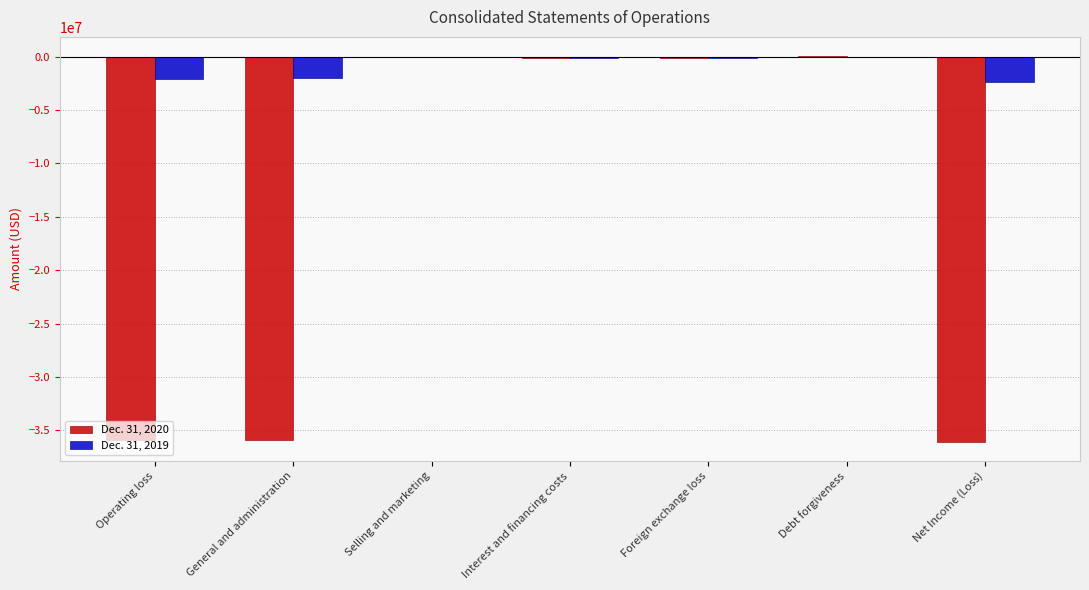

Which series has the largest total across all categories?

Dec. 31, 2019